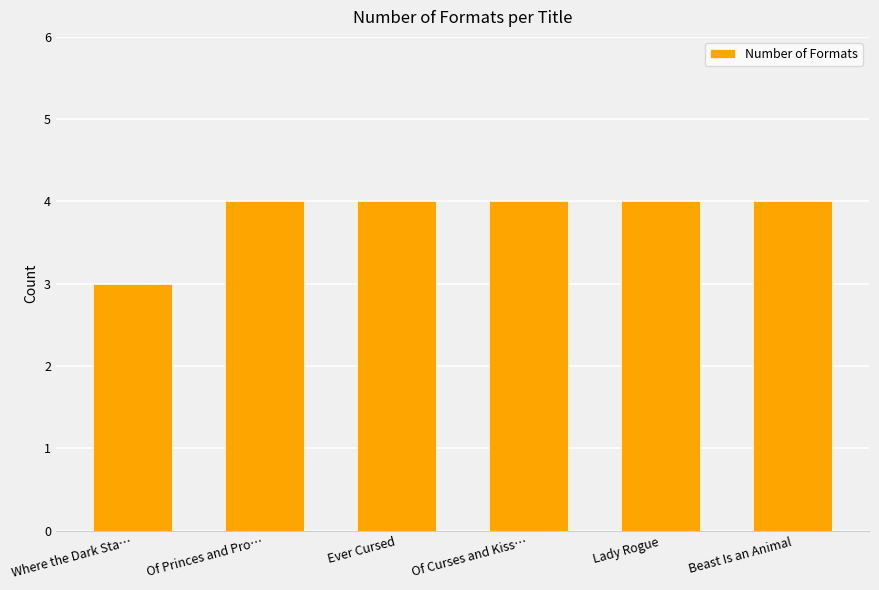

The chart shows a value of 4 at Lady Rogue. True or false?

True